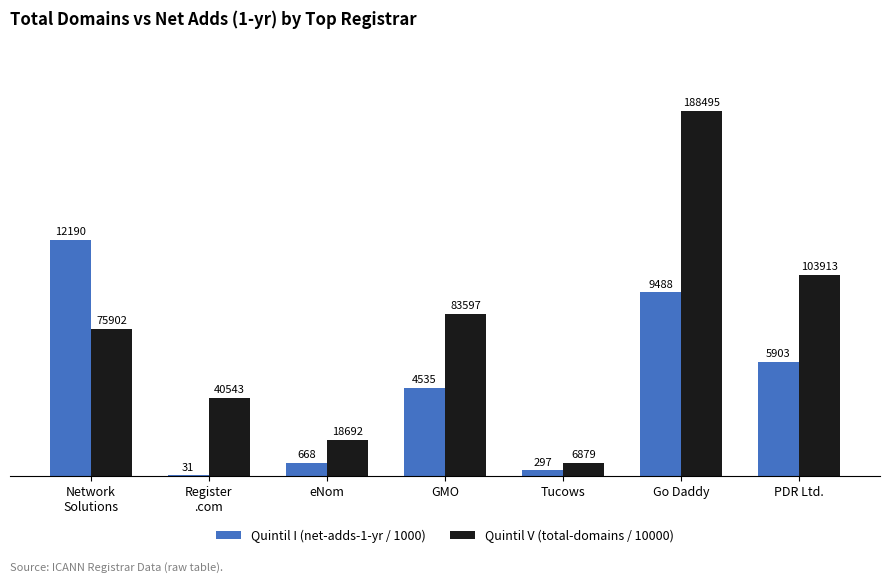

Reading right to left, extract all data points from this chart.

Quintil I (net-adds-1-yr / 1000): 5.9	9.5	0.3	4.5	0.7	0.0	12.2
Quintil V (total-domains / 10000): 10.4	18.8	0.7	8.4	1.9	4.1	7.6